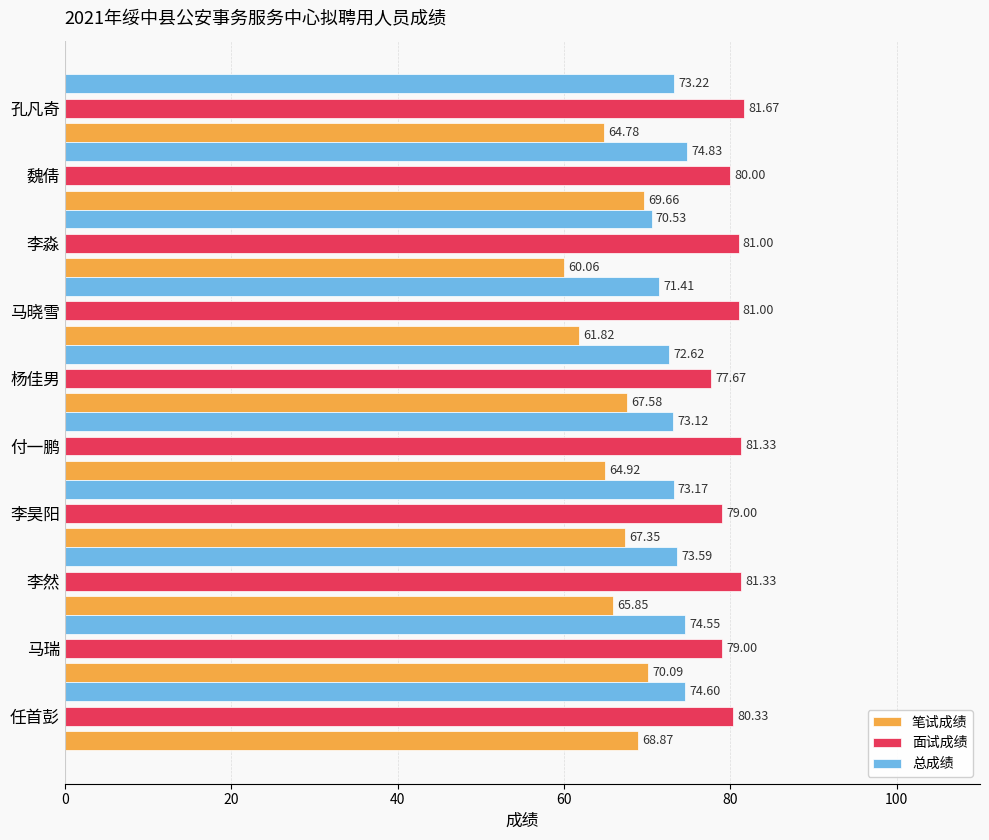

What is the difference between the 总成绩 values at 任首彭 and 李昊阳?

1.4